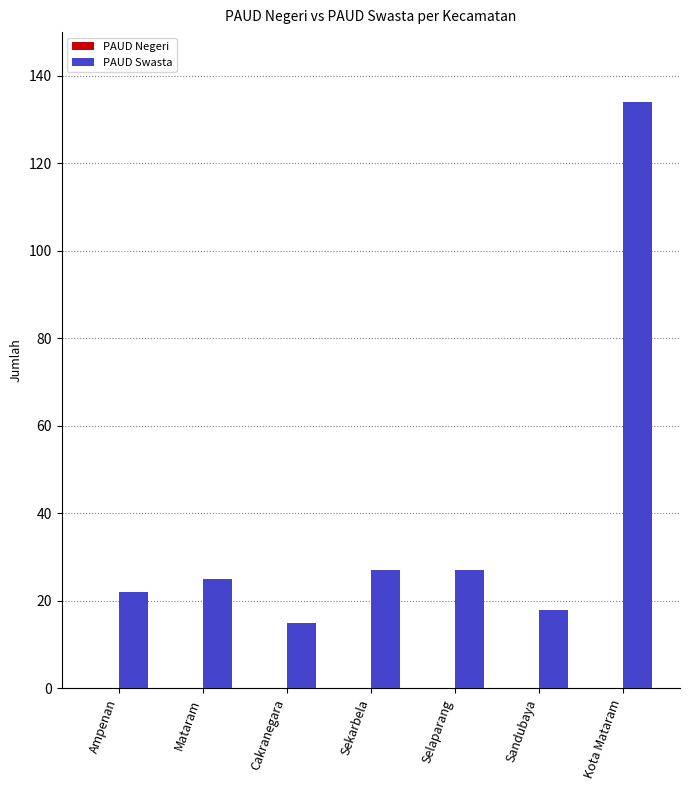

What is the value of the 4th bar from the left?

27